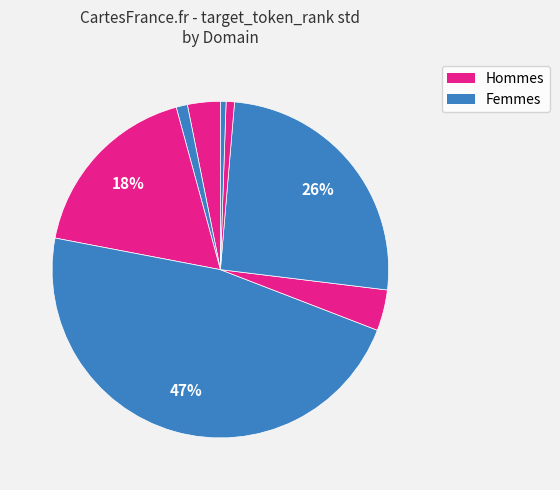

Count the number of slices in the pie.

8